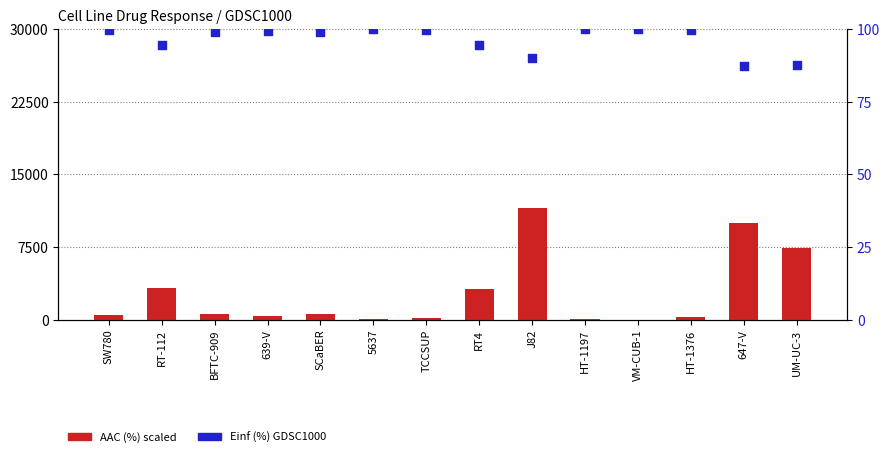

Which series reaches the minimum Y coordinate?

AAC (%) scaled